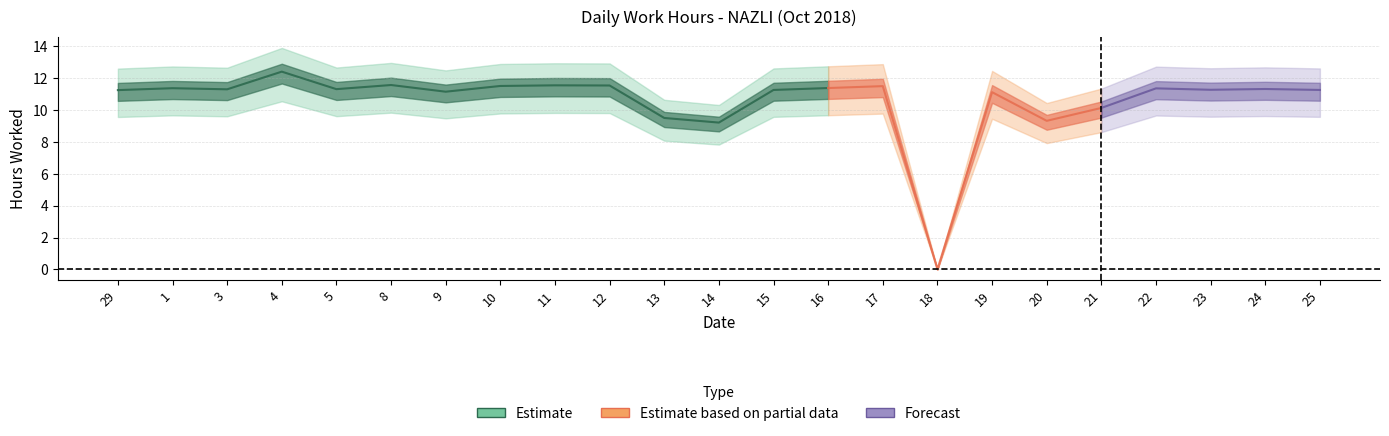

What value does the data have at 12?

11.6